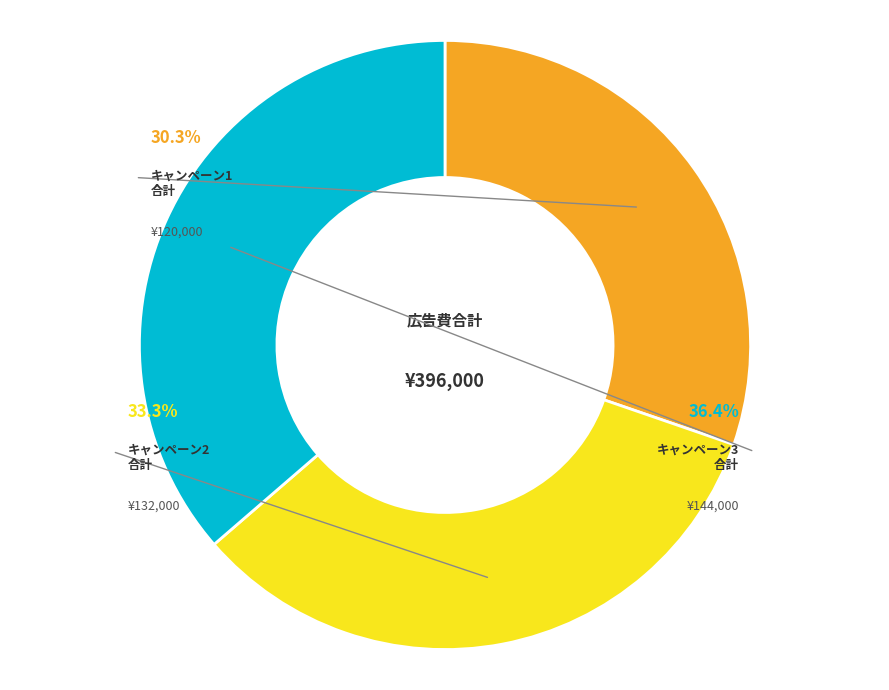

Which has a higher value, キャンペーン1合計 or キャンペーン2合計?

キャンペーン2合計